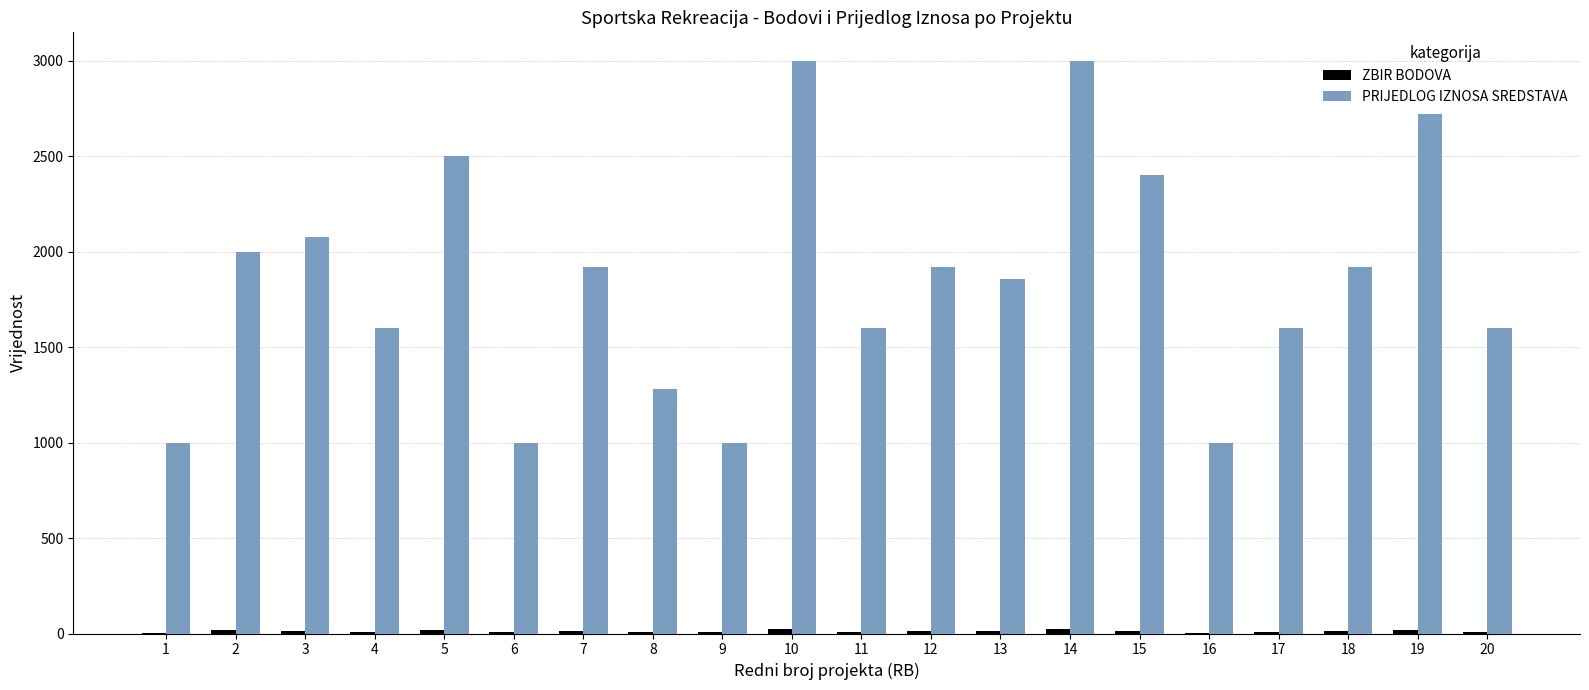

What is the greatest value displayed?

3000